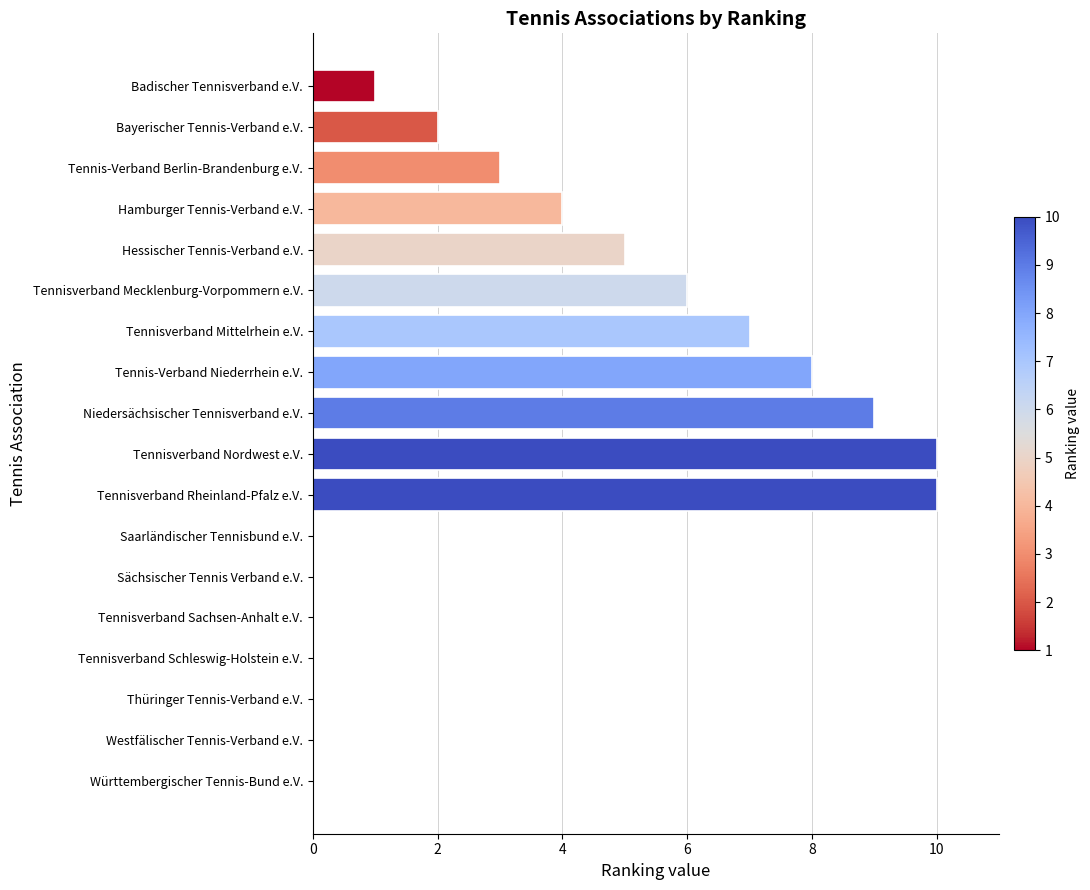

Which has a higher value, Saarländischer Tennisbund e.V. or Bayerischer Tennis-Verband e.V.?

Bayerischer Tennis-Verband e.V.